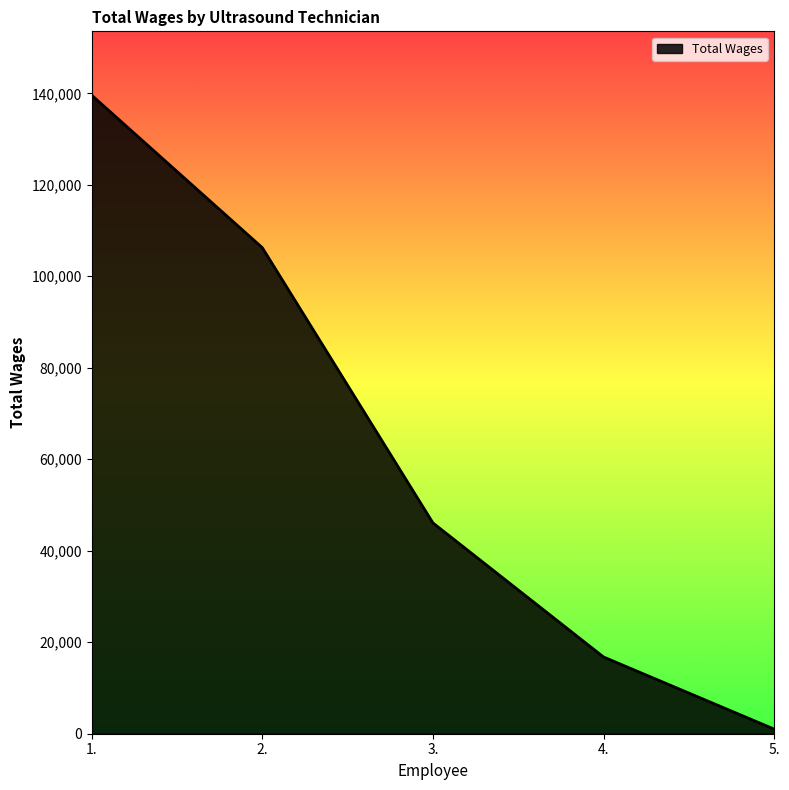

Is it true that the value at 3. is 46085?

True